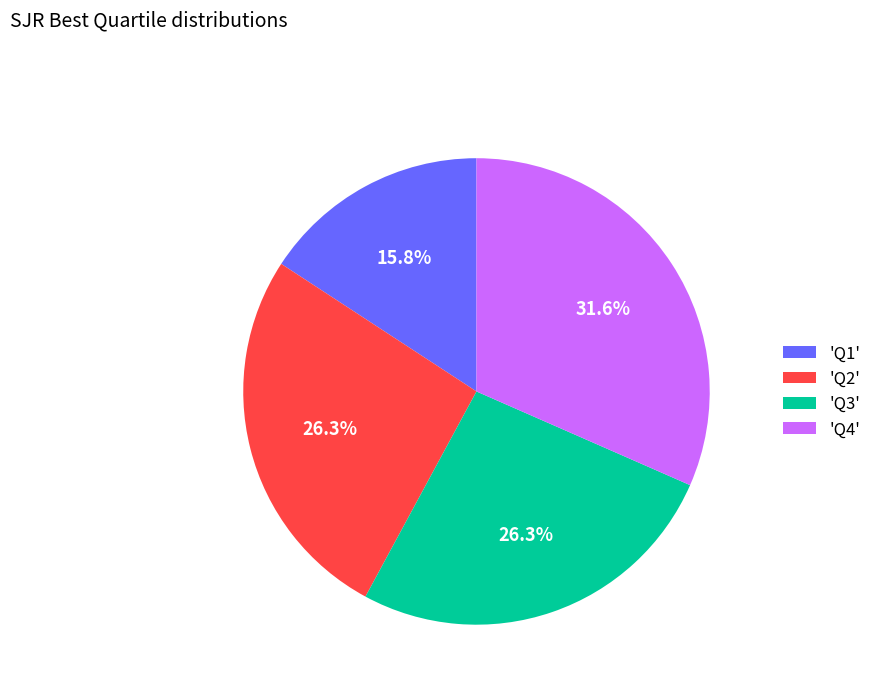

Is there a majority slice in this chart?

No